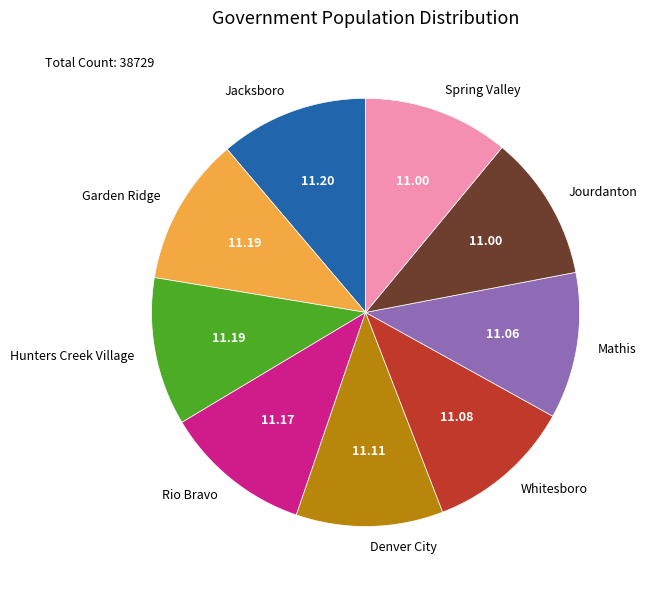

How many segments does this pie chart have?

9